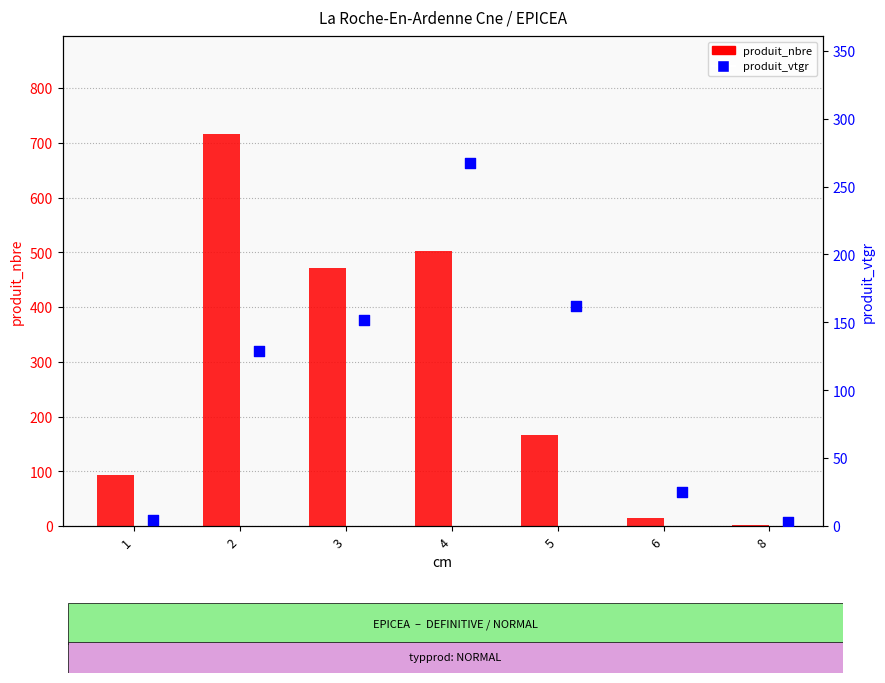

Which series contains the highest Y value?

produit_nbre